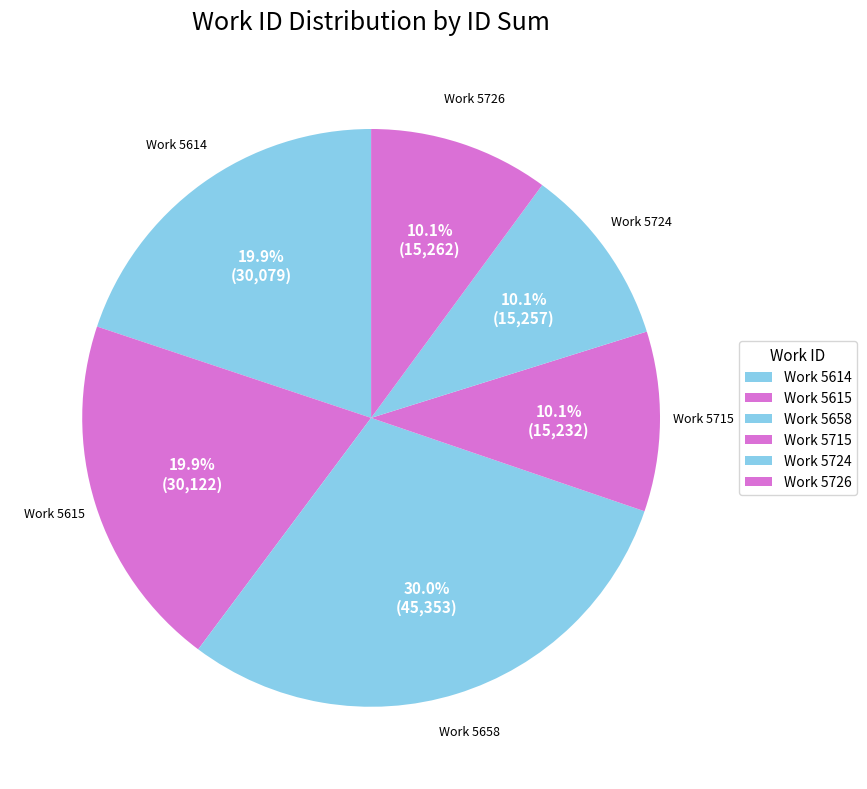

Count the number of slices in the pie.

6